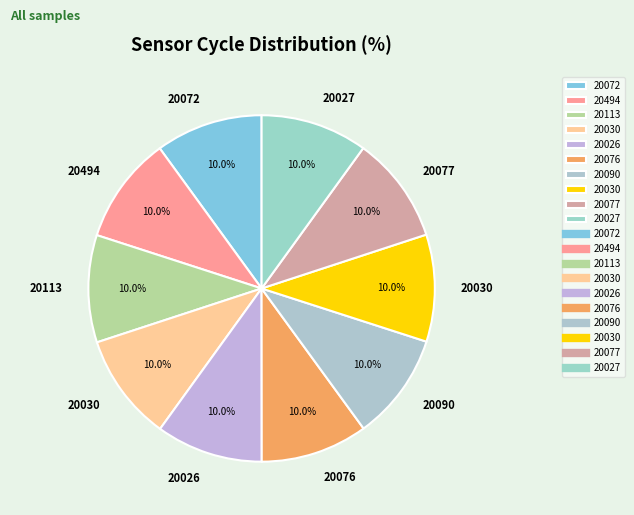

Which category has the smallest portion of the pie?

20026